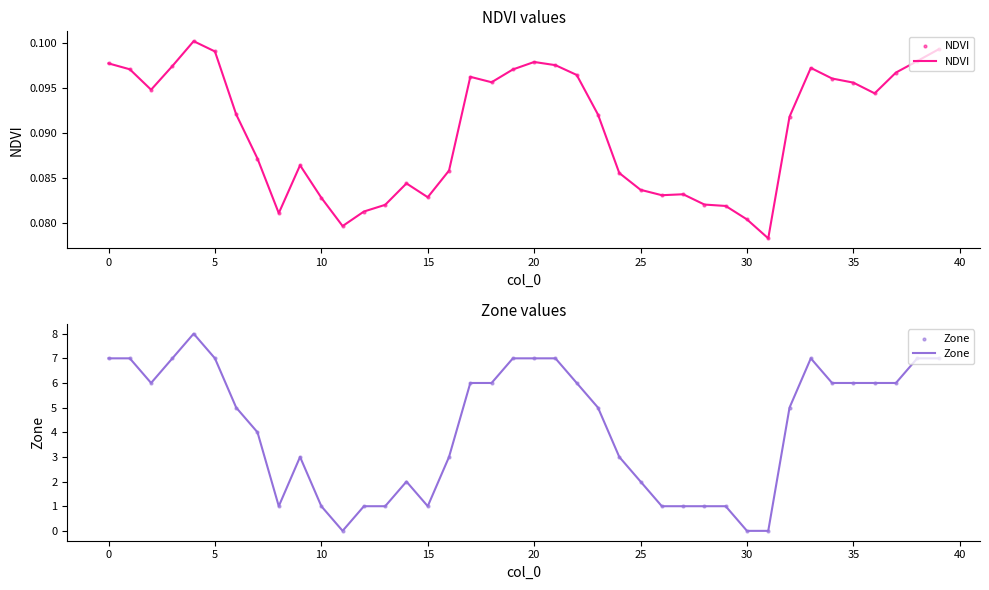

Which series reaches the maximum Y coordinate?

Zone